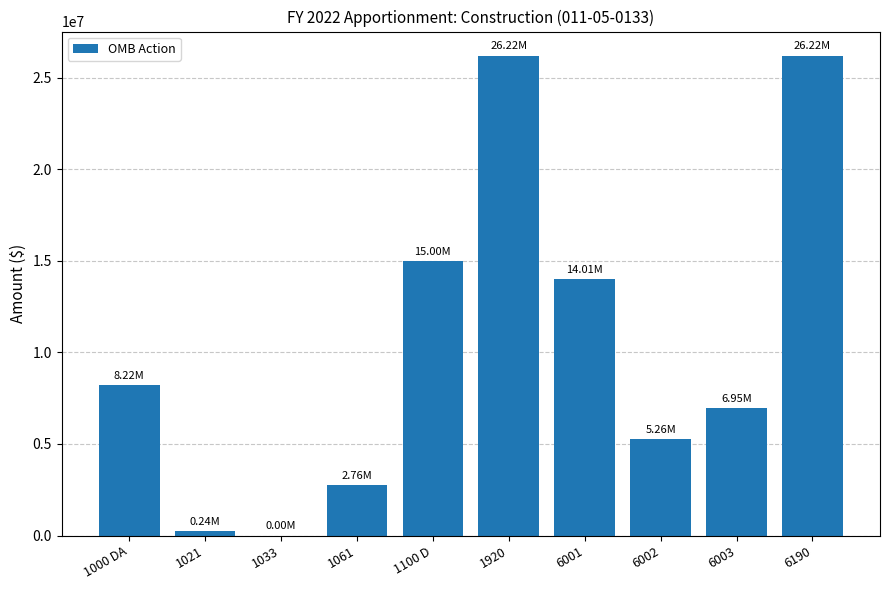

What is the ratio of the value at 1061 to the value at 1000 DA?

0.3